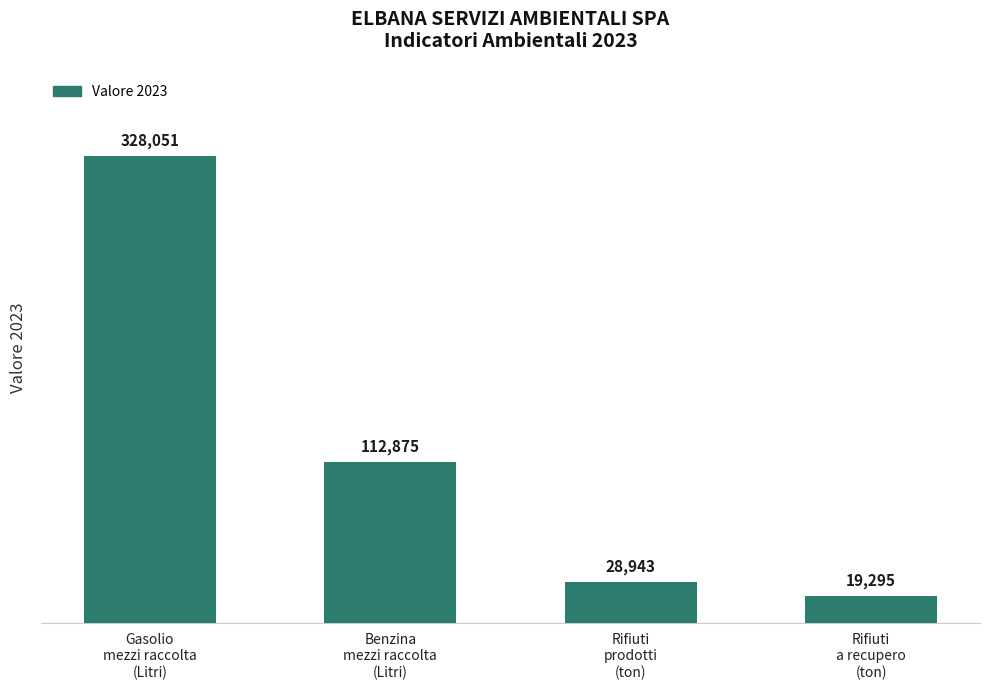

What is the label of the 4th bar from the left?

Rifiuti
a recupero
(ton)